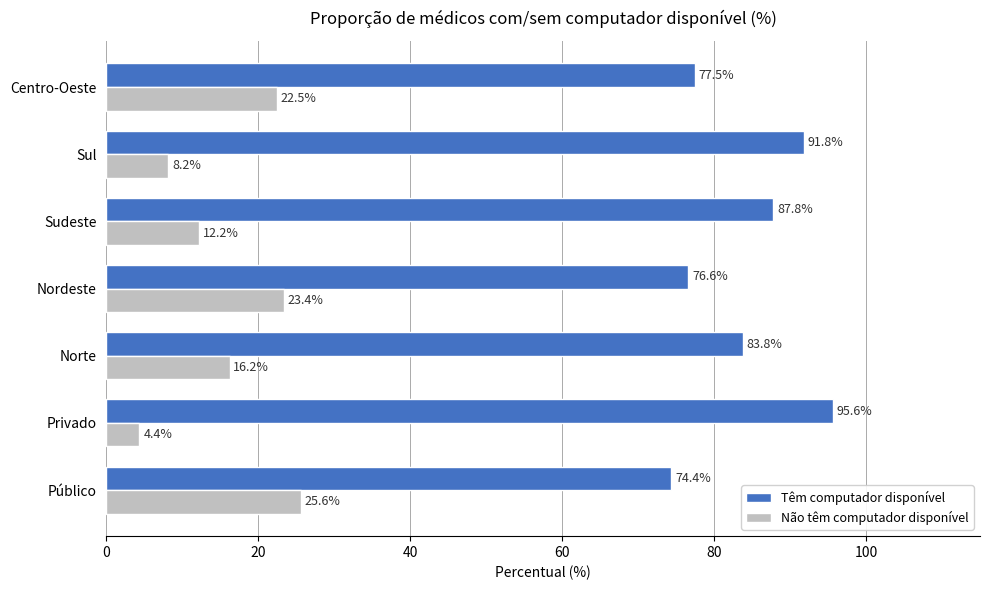

The value of Não têm computador disponível at Sul is 8.2. True or false?

True